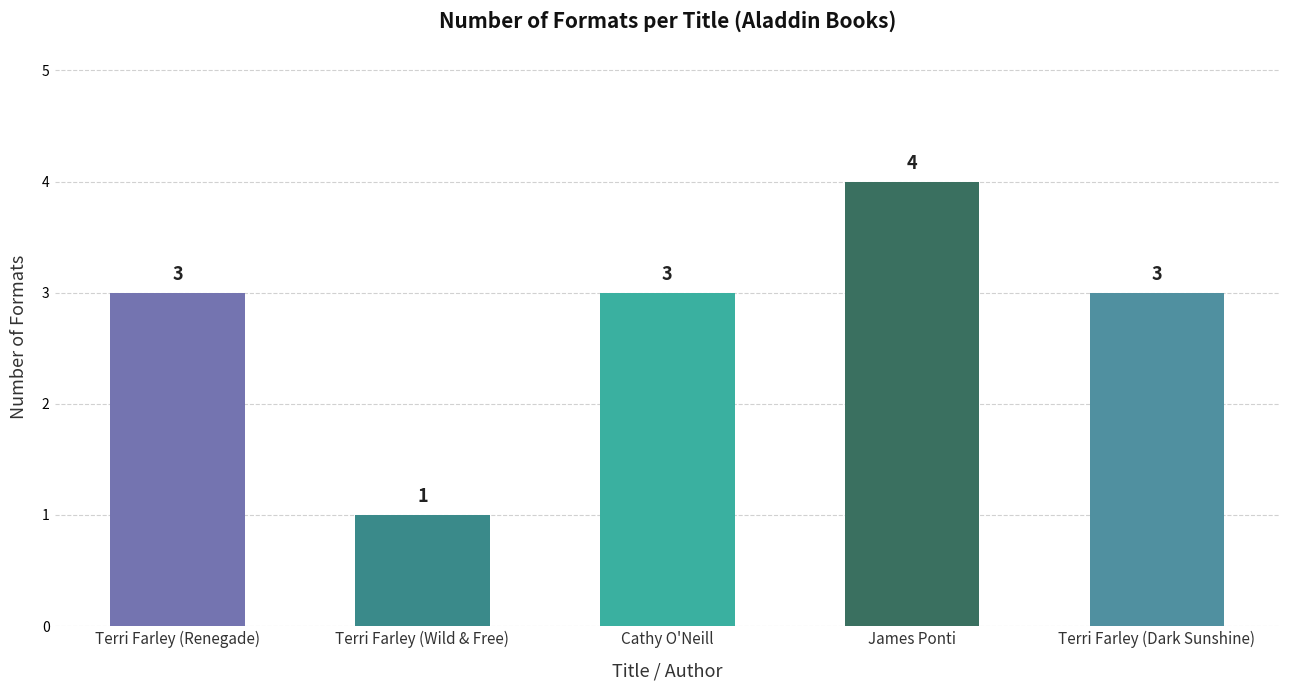

At which category does the chart reach its peak across all series?

James Ponti